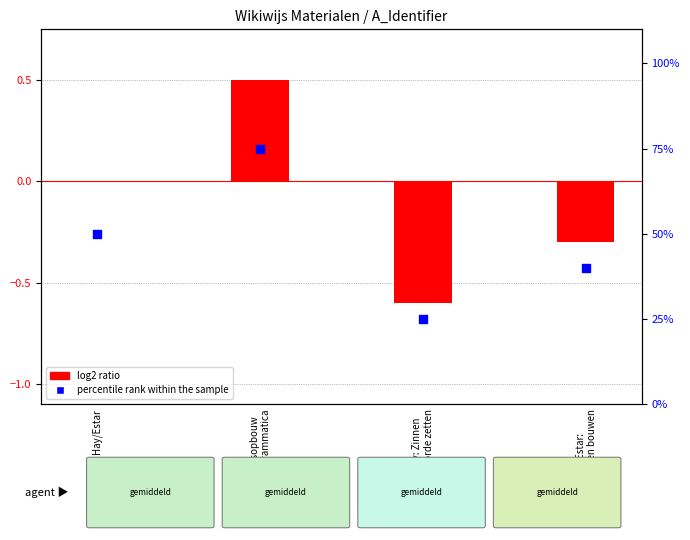

Which series contains the highest Y value?

percentile rank within the sample